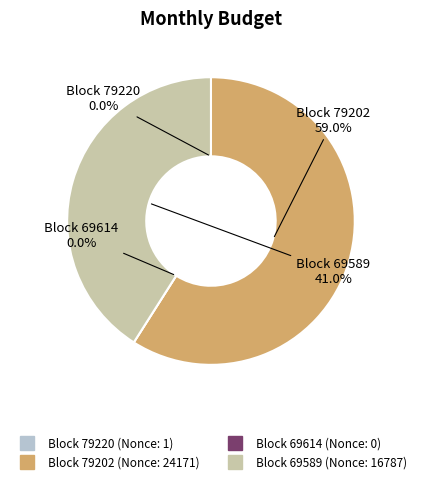

Is 79220 the majority of the pie?

No